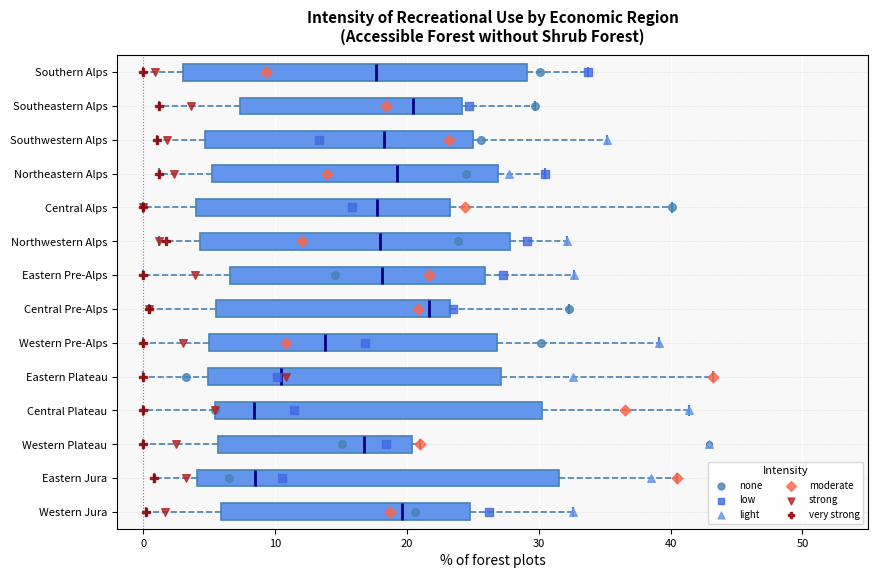

Reading bottom to top, read every box against the x-axis: the position of its median line, the range the box covers, and the ends of its whiskers. The values are not printed on the chart, so give them approximately, as read against the axis.

Western Jura: median 20, box 6 to 25, whiskers 0 to 33
Eastern Jura: median 9, box 4 to 32, whiskers 1 to 41
Western Plateau: median 17, box 6 to 20, whiskers 0 to 21
Central Plateau: median 8, box 5 to 30, whiskers 0 to 41
Eastern Plateau: median 10, box 5 to 27, whiskers 0 to 43
Western Pre-Alps: median 14, box 5 to 27, whiskers 0 to 39
Central Pre-Alps: median 22, box 6 to 23, whiskers 0 to 32
Eastern Pre-Alps: median 18, box 7 to 26, whiskers 0 to 33
Northwestern Alps: median 18, box 4 to 28, whiskers 1 to 32
Central Alps: median 18, box 4 to 23, whiskers 0 to 40
Northeastern Alps: median 19, box 5 to 27, whiskers 1 to 31
Southwestern Alps: median 18, box 5 to 25, whiskers 1 to 35
Southeastern Alps: median 20, box 7 to 24, whiskers 1 to 30
Southern Alps: median 18, box 3 to 29, whiskers 0 to 34